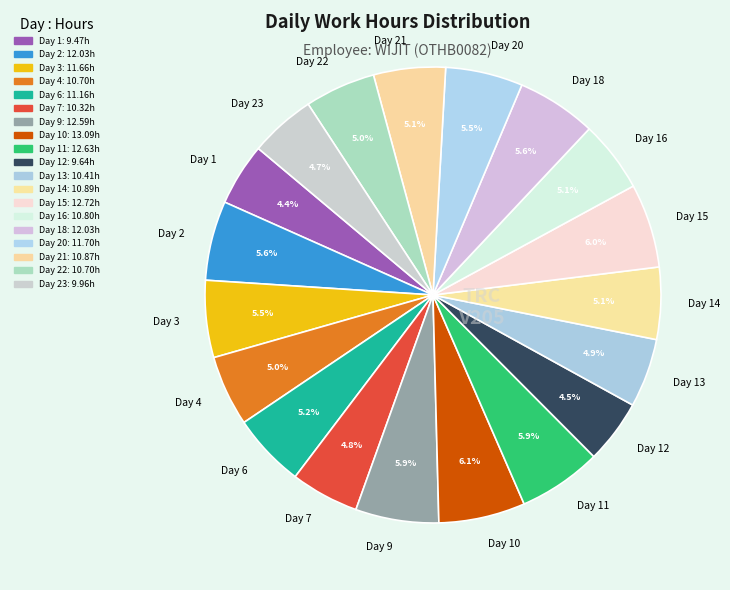

To the nearest percent, what is the difference between the largest and smallest slice percentages?

2%